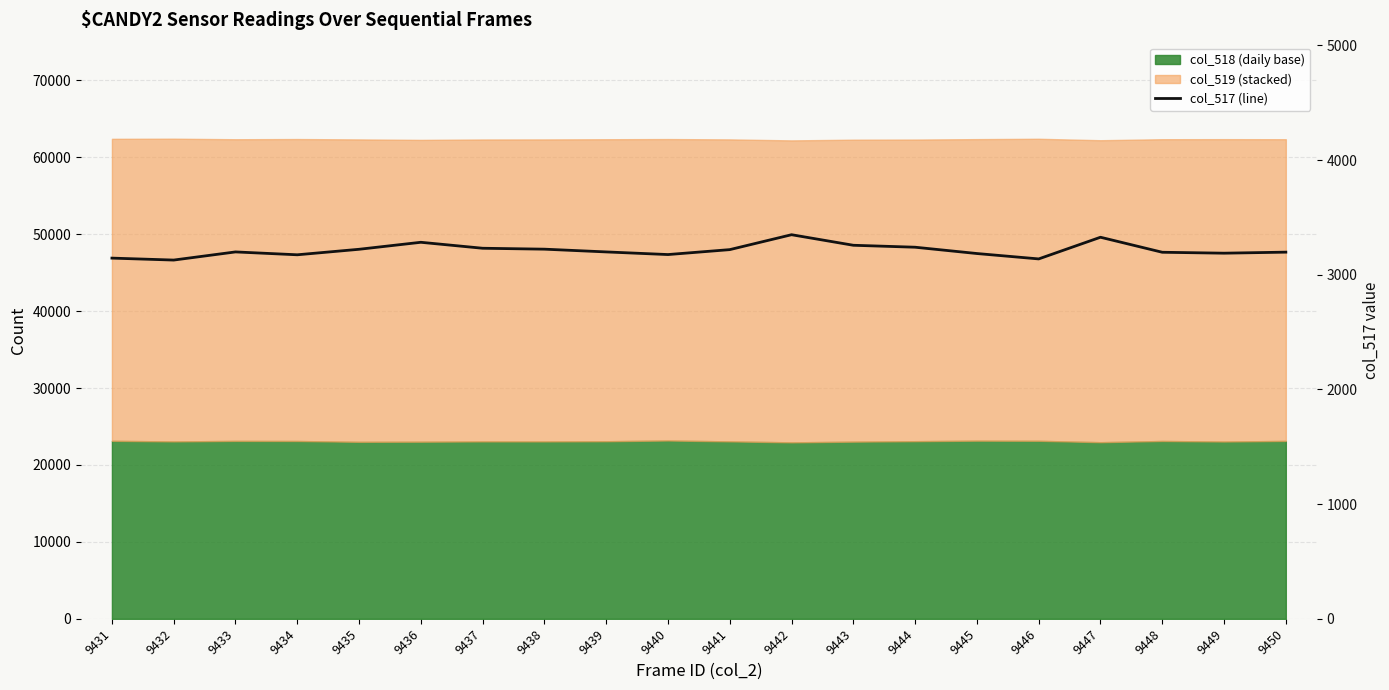

True or false: the data shows 3349 at 9442.

True